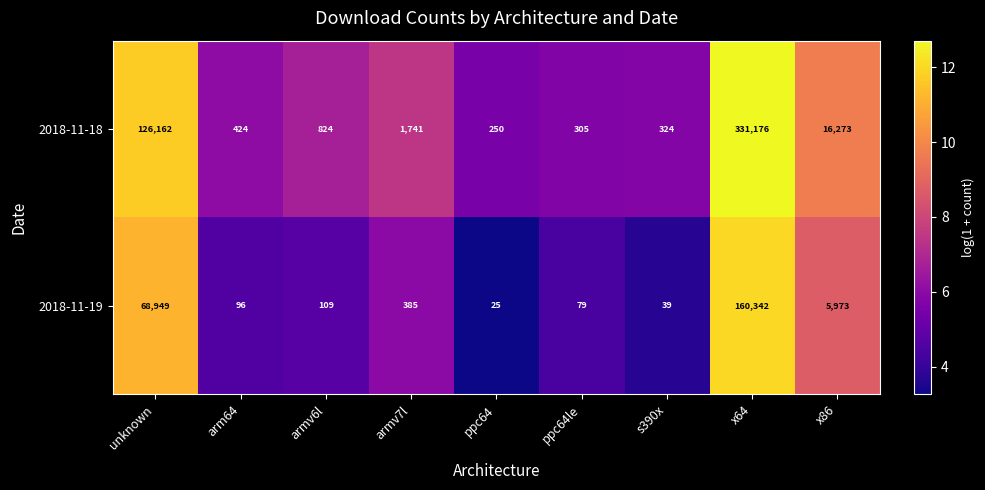

True or false: 2018-11-18 has a value of 391 at ppc64.

False